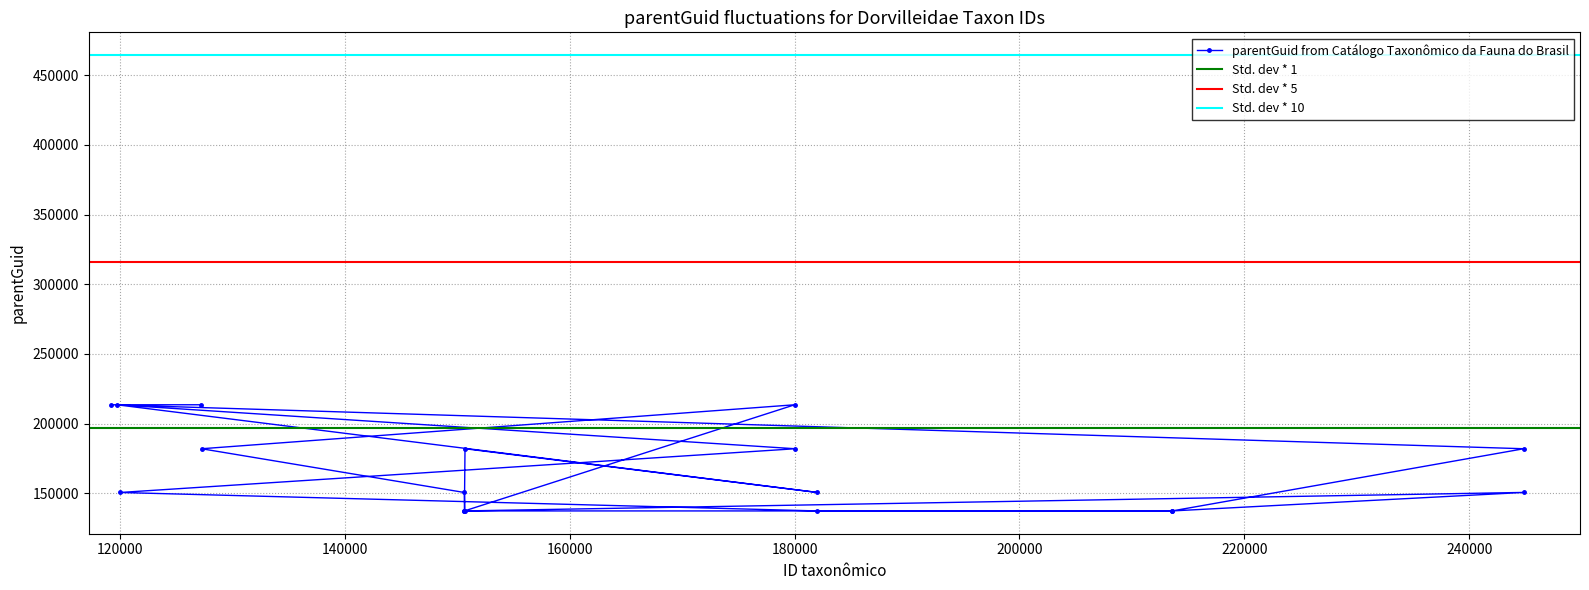

What is the value of the parentGuid from Catálogo Taxonômico da Fauna do Brasil point at the 7th from the left?

137408